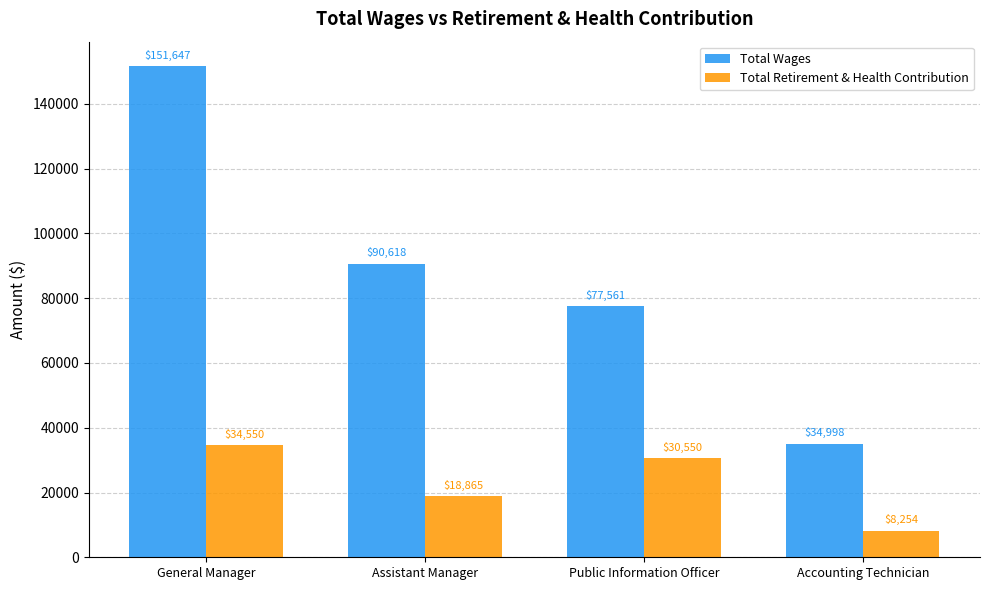

True or false: Total Retirement & Health Contribution has a value of 18865 at Assistant Manager.

True